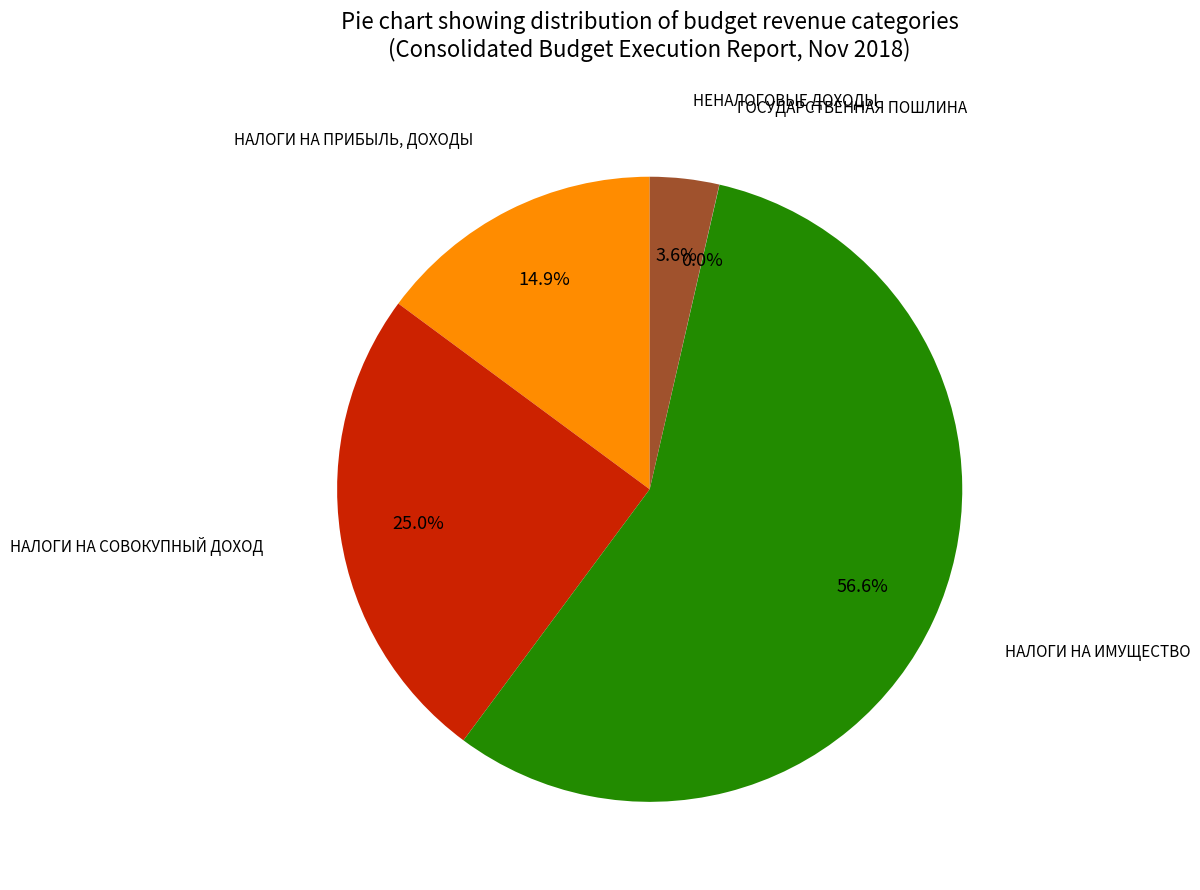

Between НАЛОГИ НА ПРИБЫЛЬ, ДОХОДЫ and НЕНАЛОГОВЫЕ ДОХОДЫ, which is larger?

НАЛОГИ НА ПРИБЫЛЬ, ДОХОДЫ